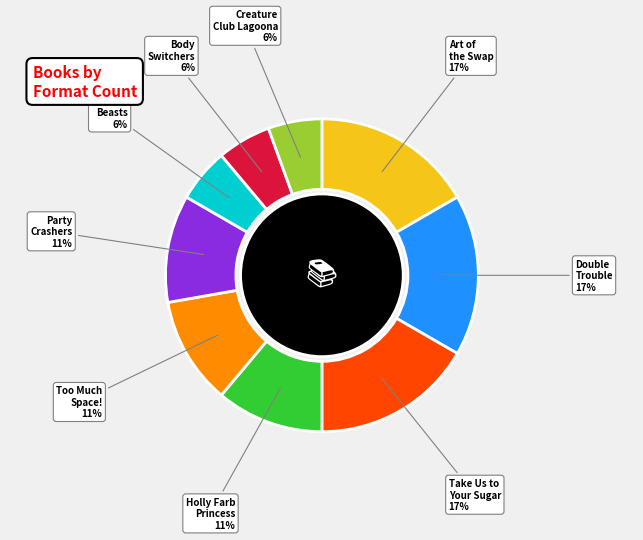

Is there a majority slice in this chart?

No